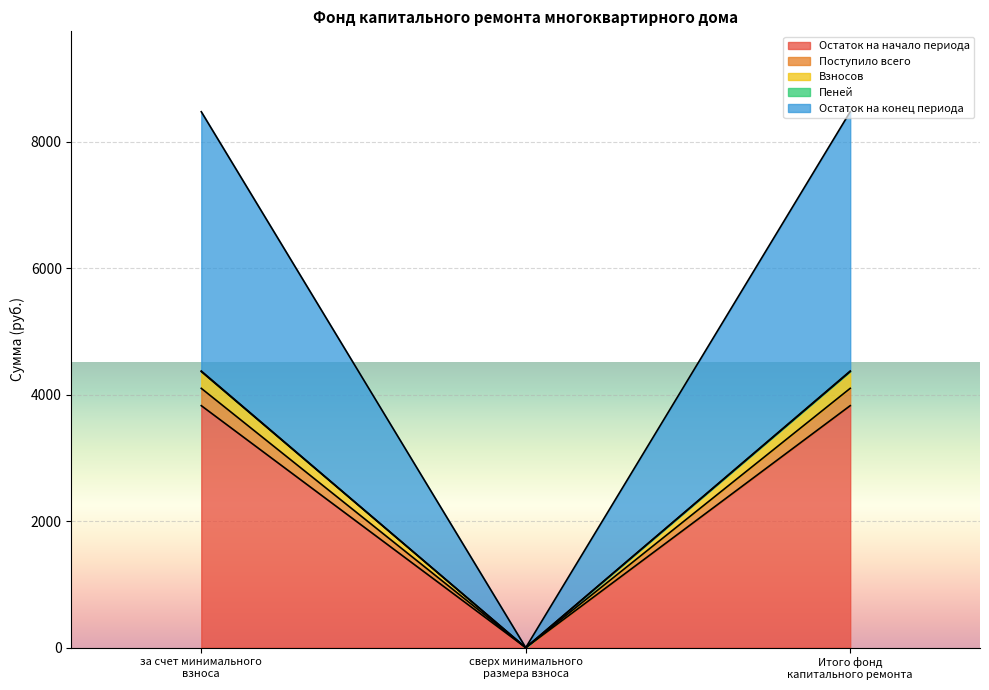

What is the value of the Остаток на конец периода point at the 3rd from the left?

8473.8